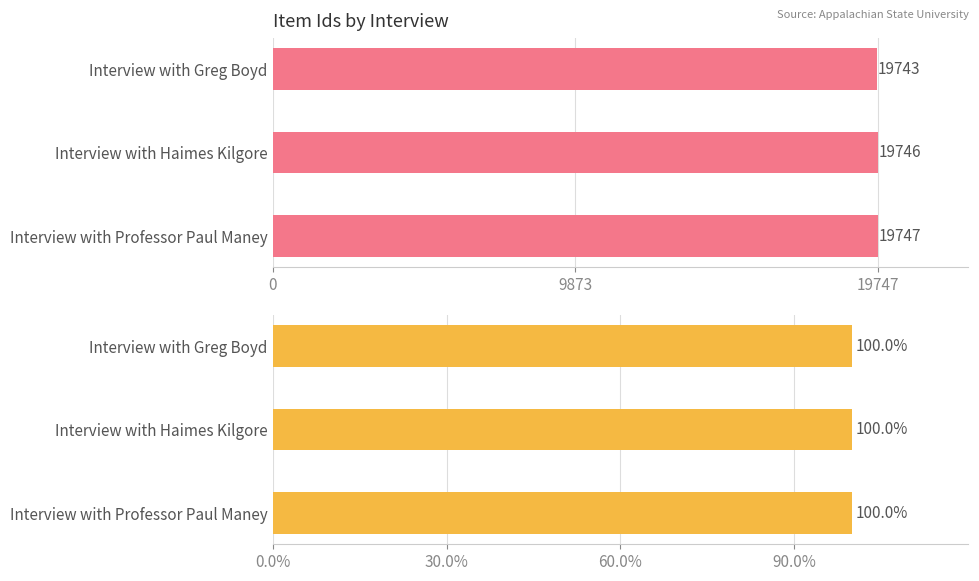

What are all the series names shown in the legend?

Item Id (absolute), Item Id (% of max)